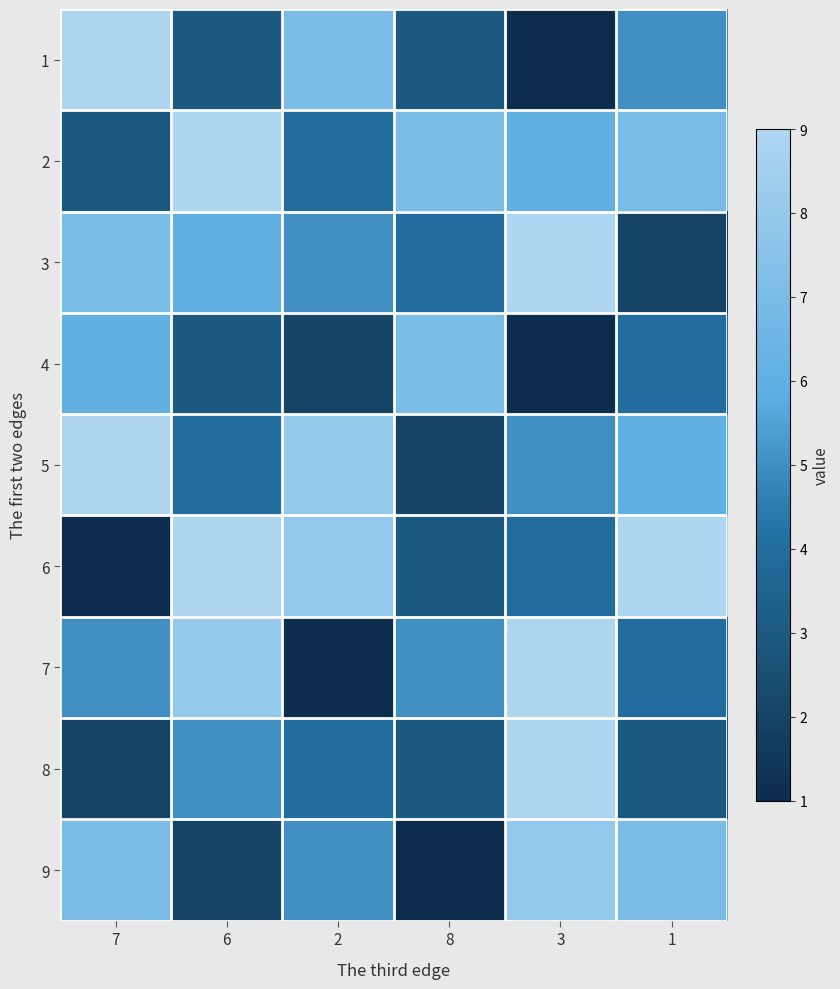

What is the maximum value shown in the chart?

9